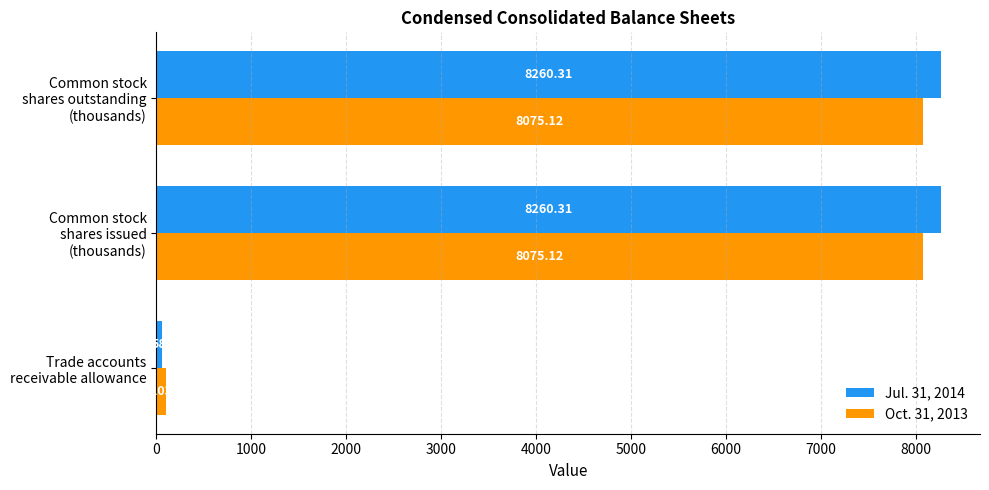

Which series has the largest total across all categories?

Jul. 31, 2014